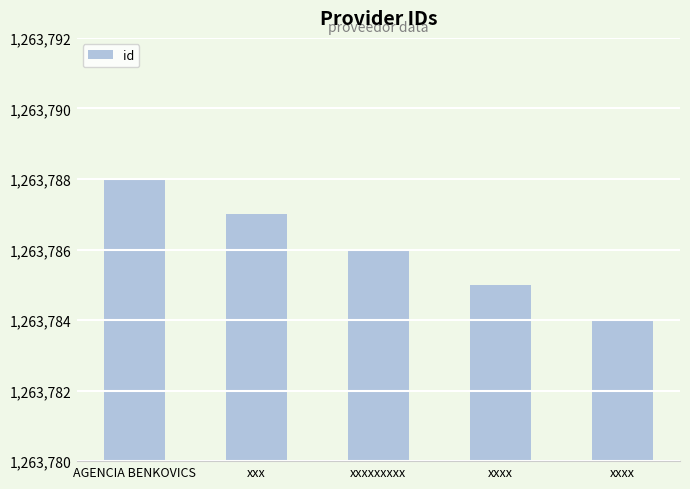

How many data points are less than 1263786?

2